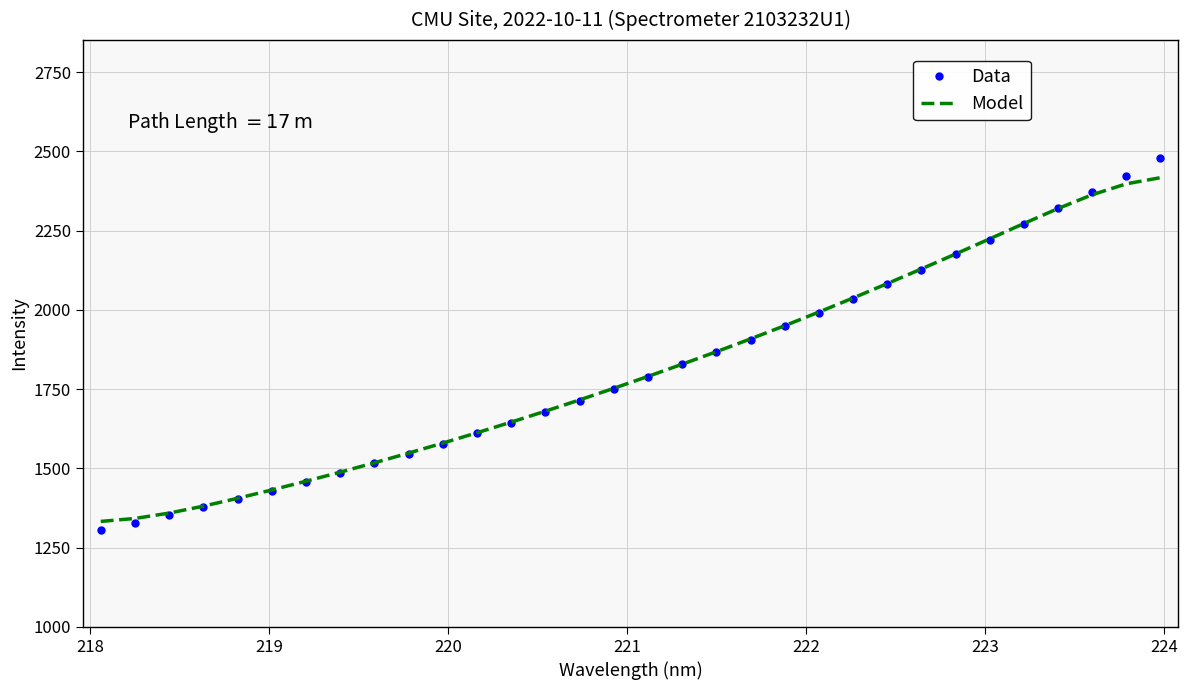

What is the difference between the second highest and minimum values in the Model series?

1064.9